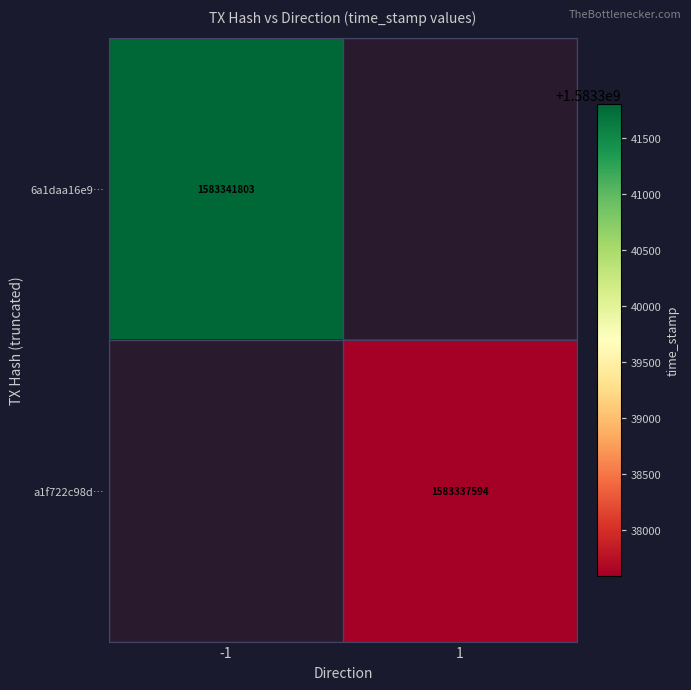

Is it true that 6a1daa16e9… equals 966232543 at -1?

False